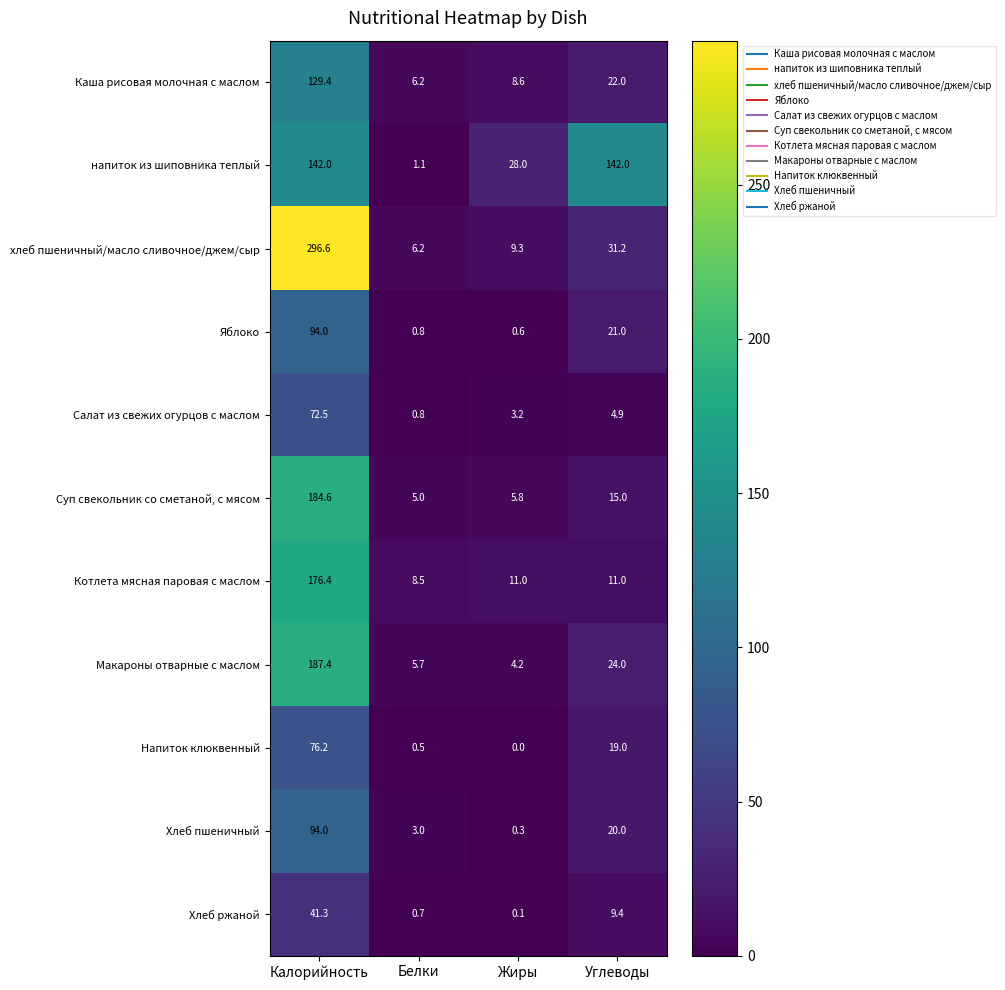

At which label does Салат из свежих огурцов с маслом reach its peak?

Калорийность